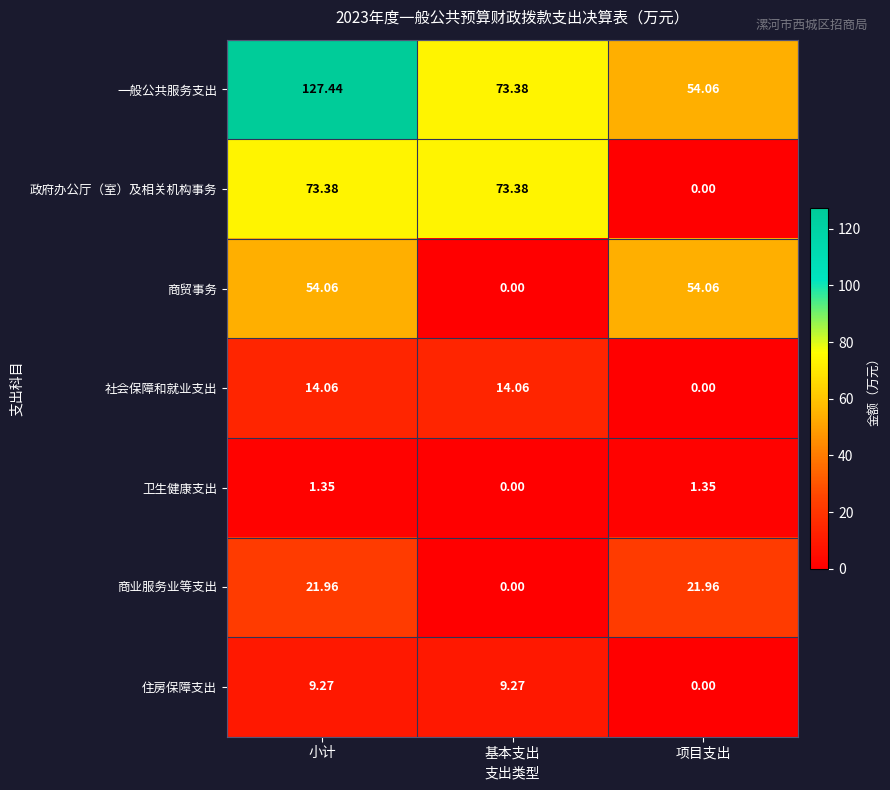

Is the value of 卫生健康支出 at 小计 greater than the value of 社会保障和就业支出 at 项目支出?

Yes